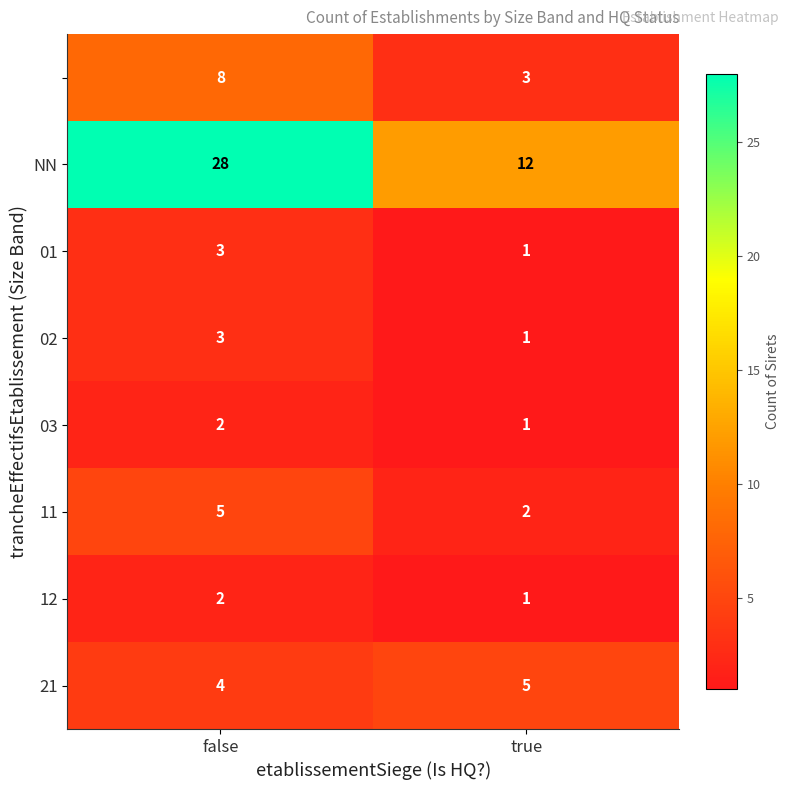

Which category has the highest value across all series?

false